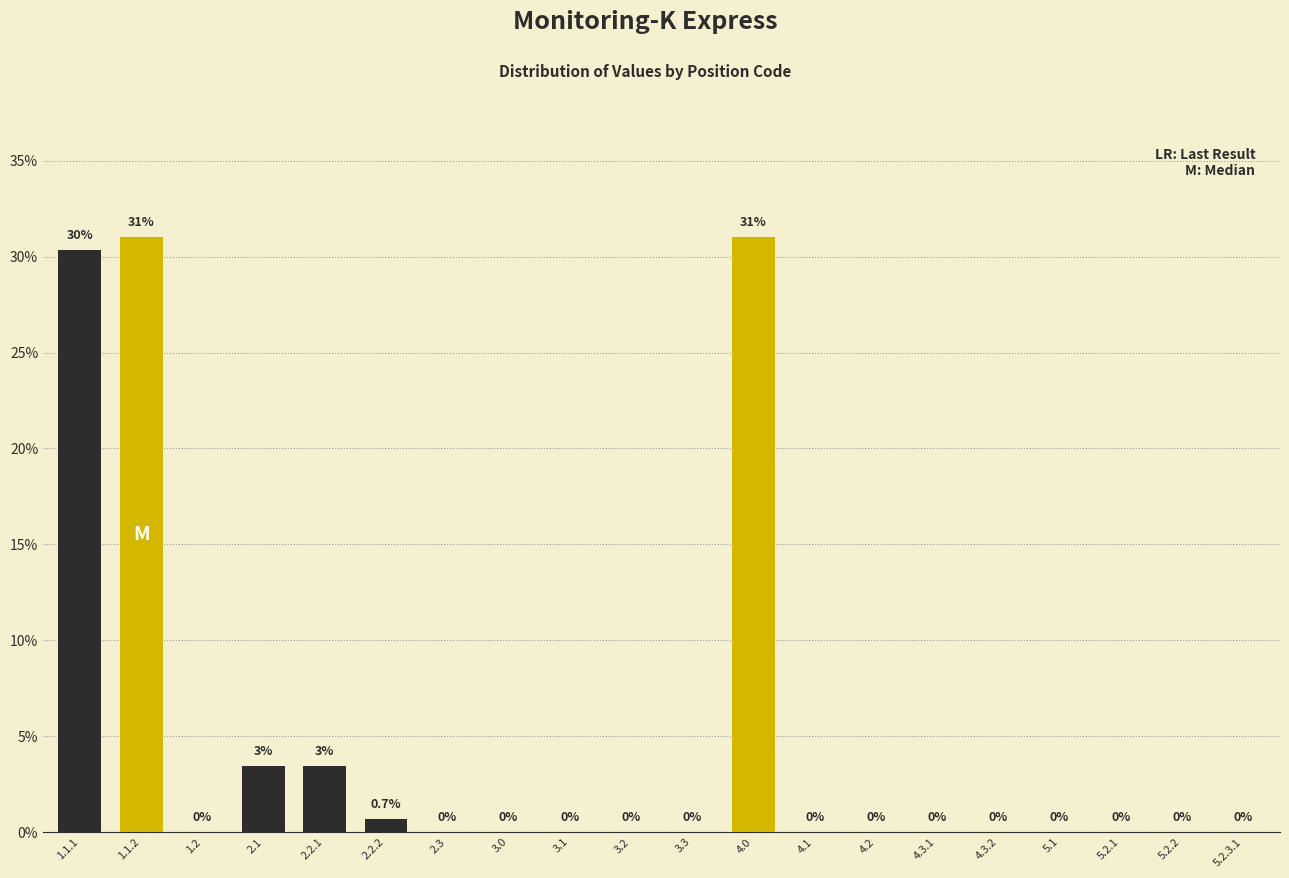

Between 2.2.2 and 5.1, which is larger?

2.2.2